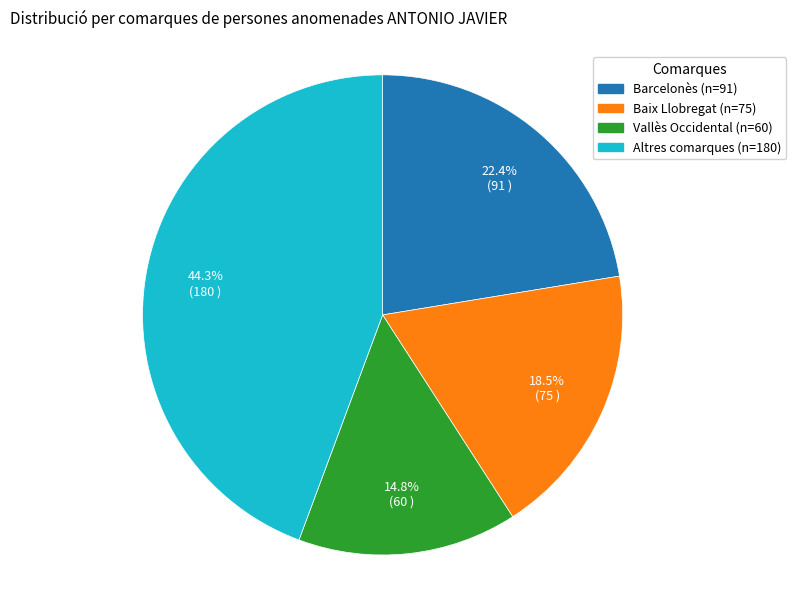

Is there any slice that represents more than half of the pie?

No